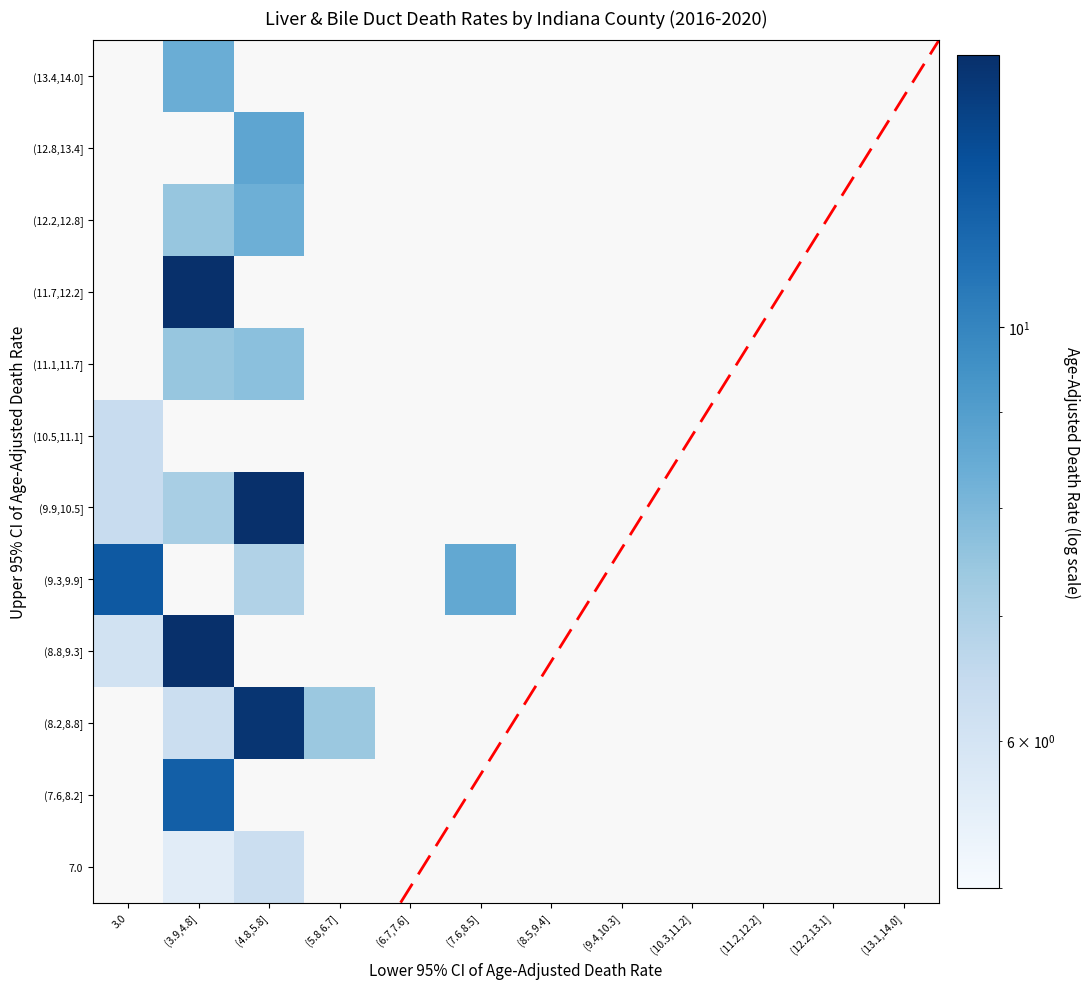

Which label corresponds to the smallest value in the chart?

(3.9,4.8]